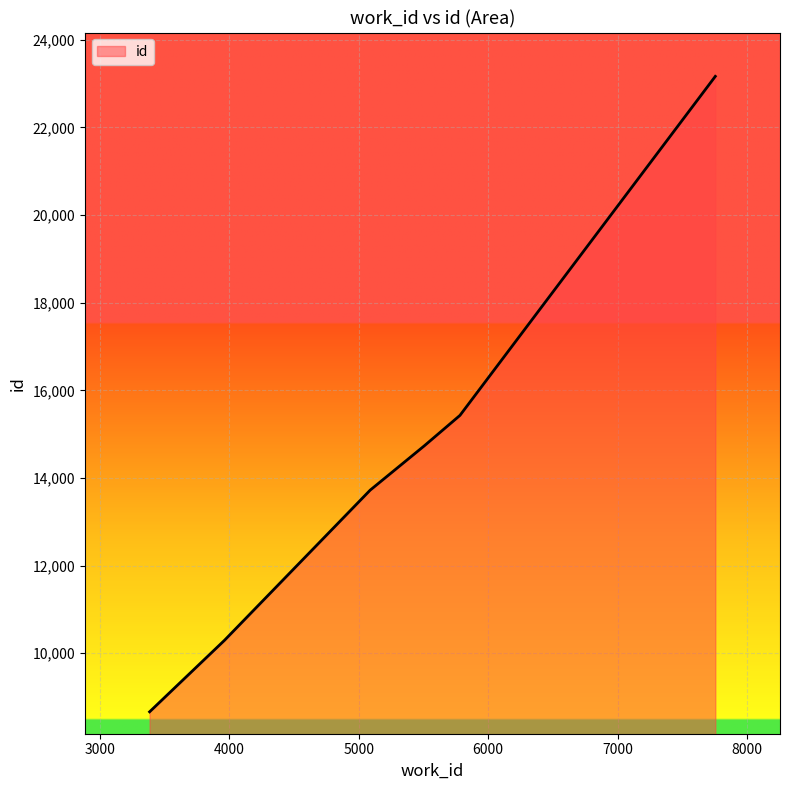

Does the chart have visible grid lines?

Yes